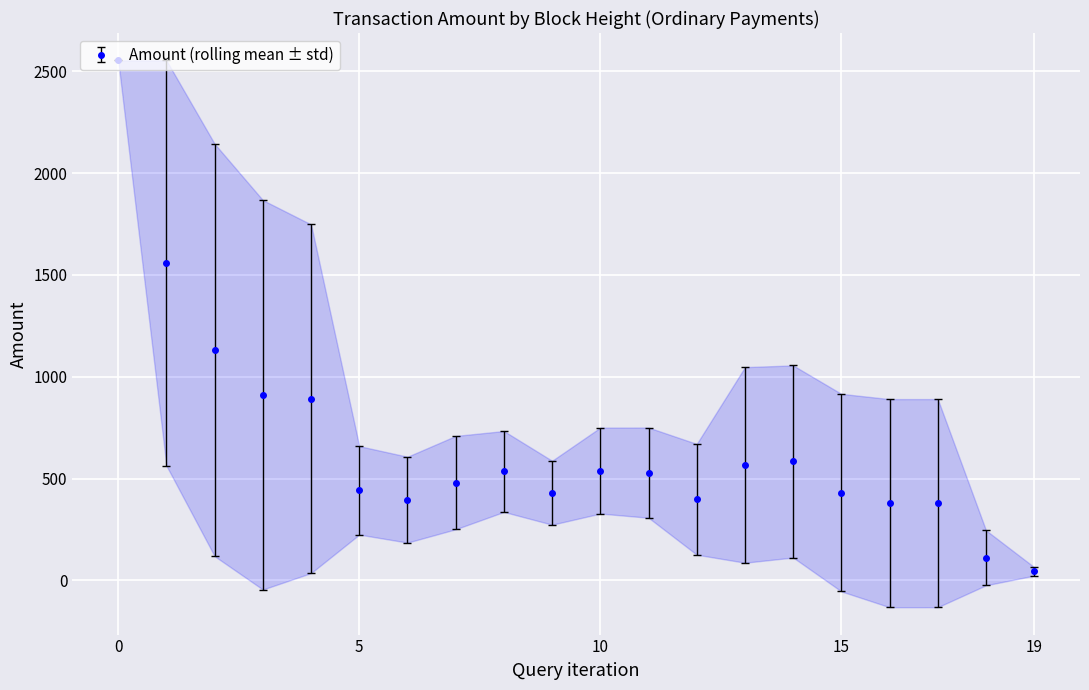

True or false: Amount (rolling mean ± std) has more than 0 points higher than both neighbors.

True